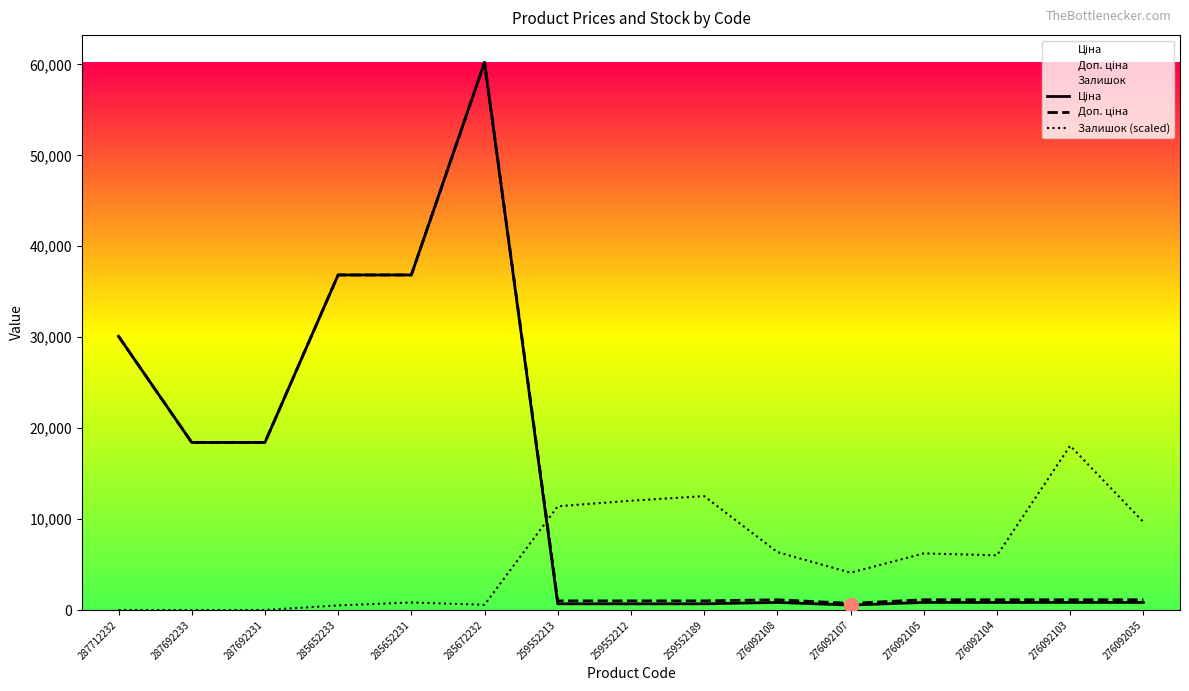

Reading right to left, list all the values displayed in this chart.

Ціна: 831.5	831.5	831.5	831.5	540.5	831.5	679.8	679.8	679.8	60205.6	36841.8	36841.8	18420.9	18420.9	30102.8
Доп. ціна: 1126.7	1126.7	1126.7	1126.7	732.0	1126.7	1004.1	1004.1	1004.1	60205.6	36841.8	36841.8	18420.9	18420.9	30102.8
Залишок (scaled): 9678.5	18061.7	6008.6	6224.4	4101.7	6368.4	12520.8	12017.1	11405.5	575.7	827.5	503.7	0.0	0.0	0.0